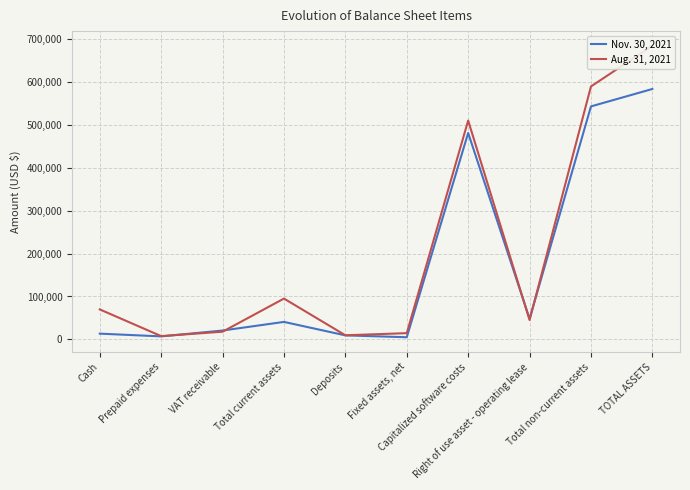

Rank the categories by Aug. 31, 2021 value from highest to lowest.

TOTAL ASSETS, Total non-current assets, Capitalized software costs, Total current assets, Cash, Right of use asset - operating lease, VAT receivable, Fixed assets, net, Deposits, Prepaid expenses